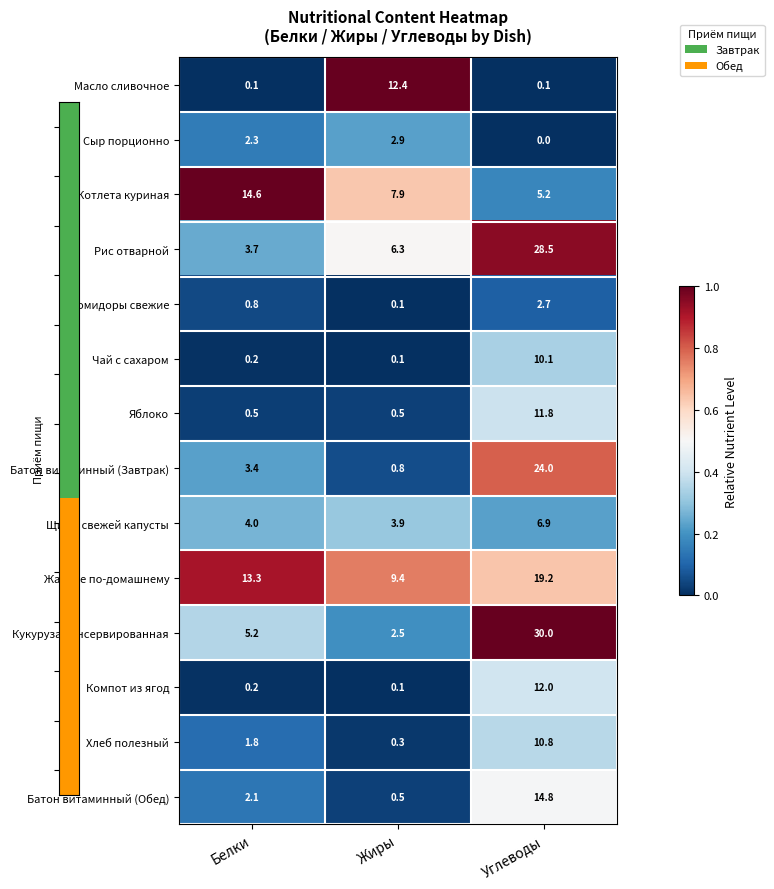

Rank the series by their maximum value, from lowest to highest.

Помидоры свежие, Сыр порционно, Щи из свежей капусты, Чай с сахаром, Хлеб полезный, Яблоко, Компот из ягод, Масло сливочное, Котлета куриная, Батон витаминный (Обед), Жаркое по-домашнему, Батон витаминный (Завтрак), Рис отварной, Кукуруза консервированная